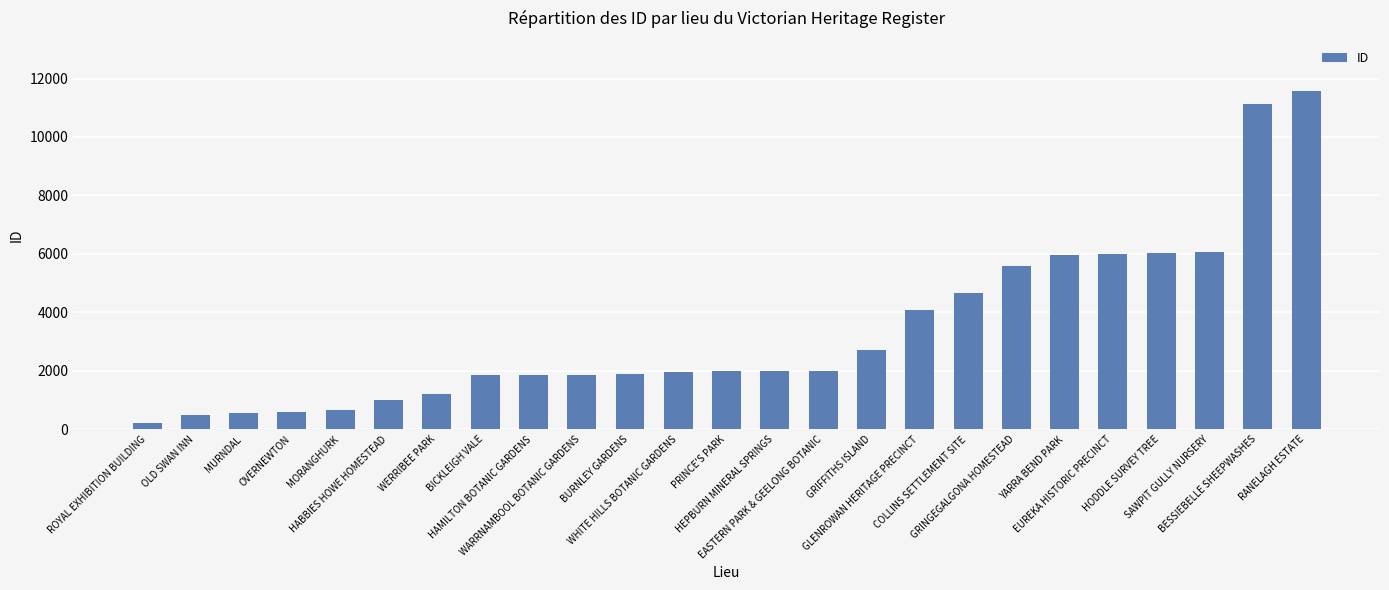

Between OLD SWAN INN and YARRA BEND PARK, which is larger?

YARRA BEND PARK